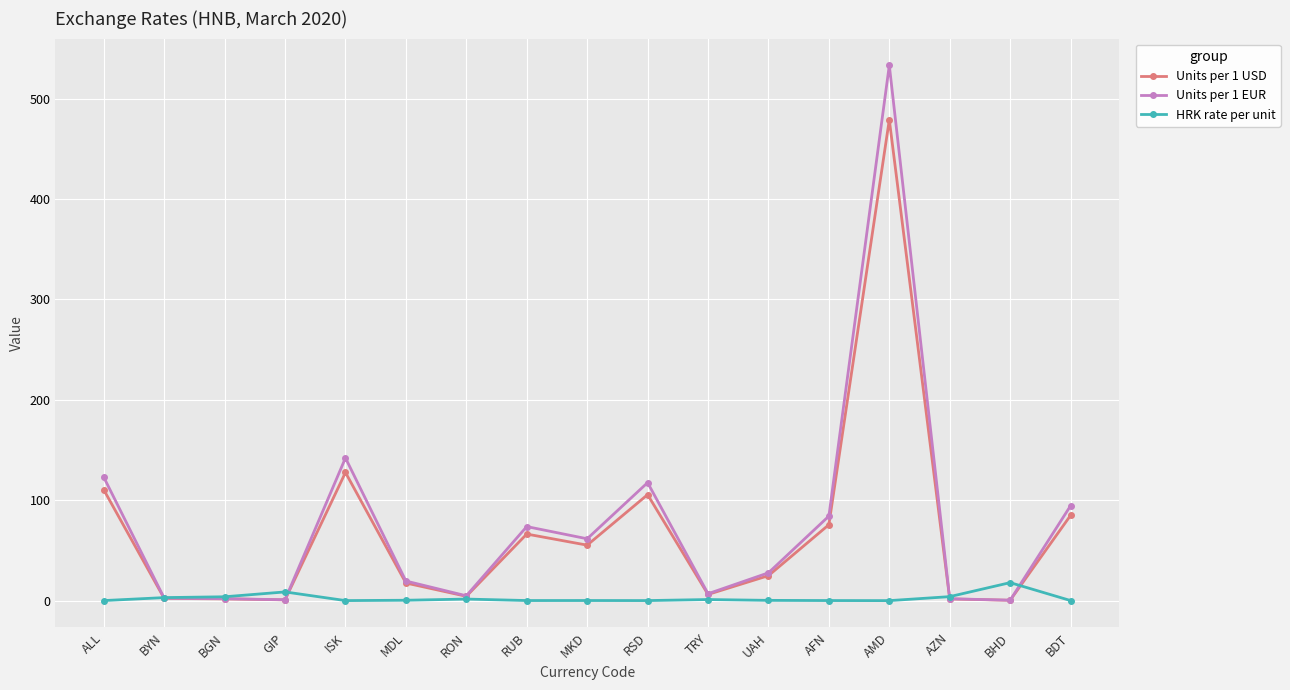

True or false: Units per 1 EUR and HRK rate per unit intersect in this chart.

True